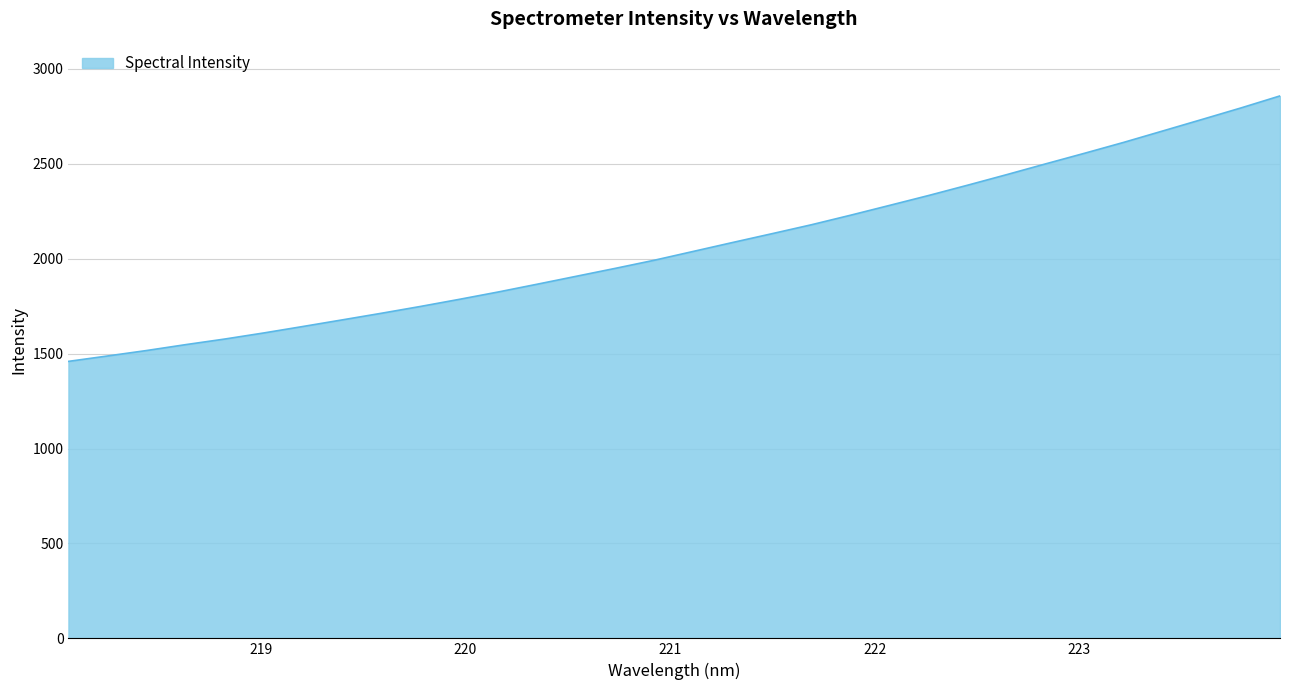

What is the minimum value shown in the chart?

1459.0